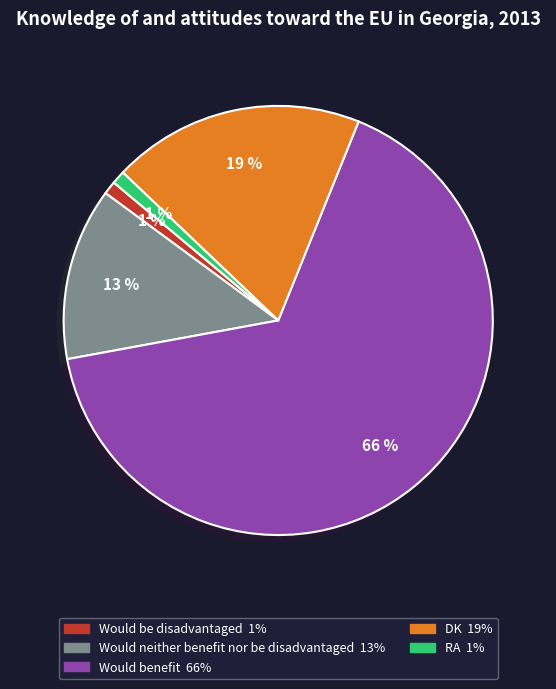

To the nearest percent, what is the combined percentage of DK and RA?

20%